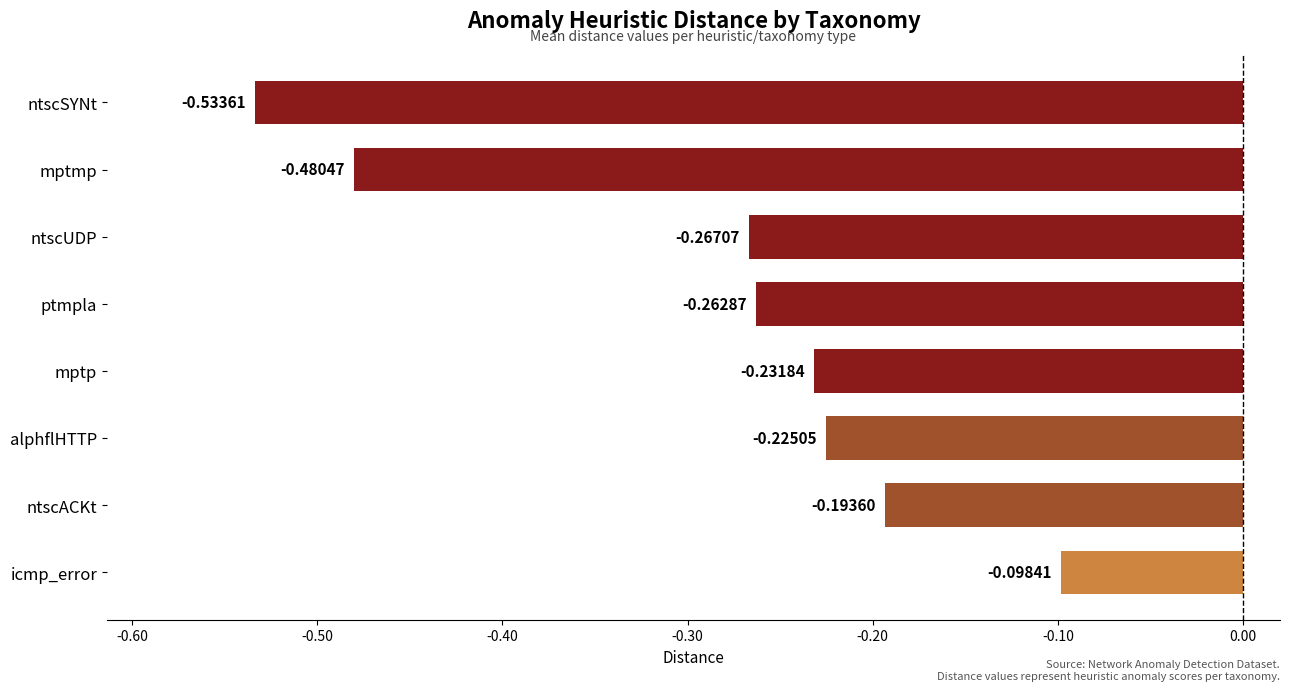

What is the label of the 7th bar from the top?

ntscACKt